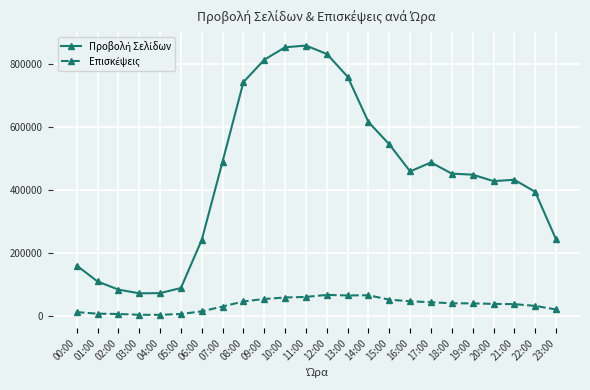

How many lines are shown in the chart?

2